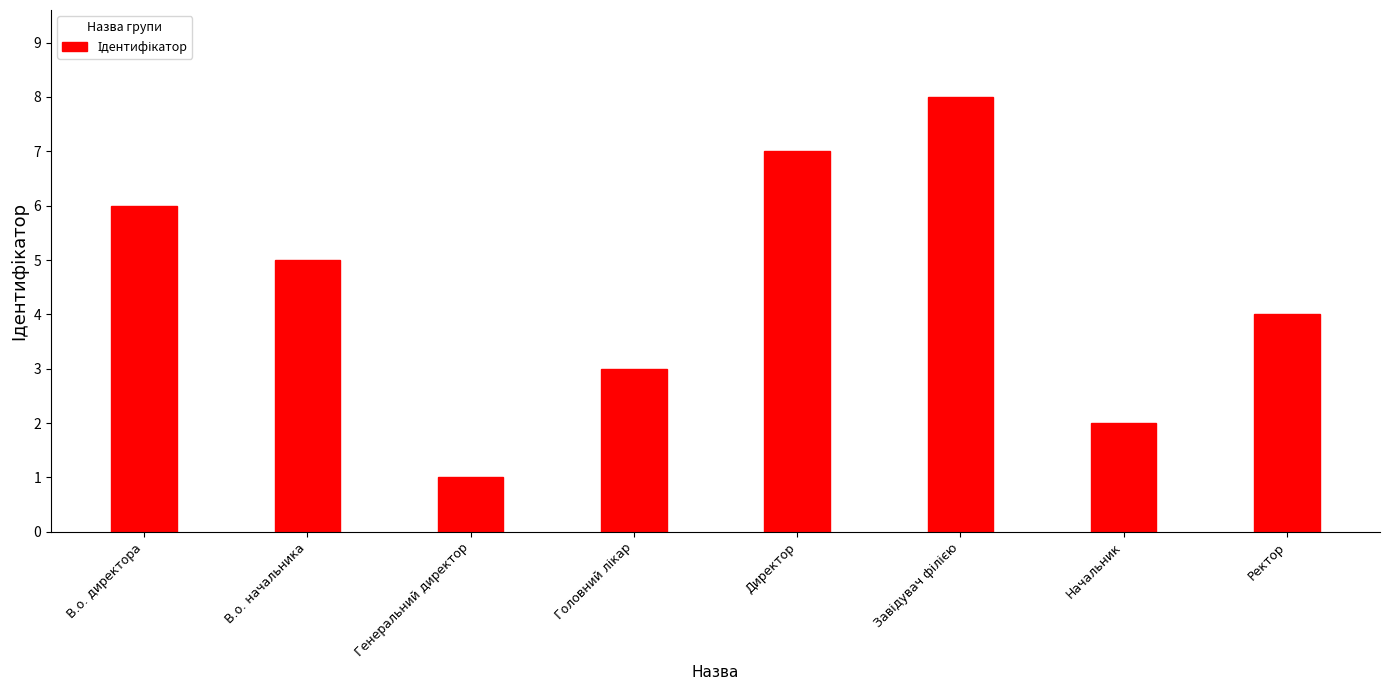

How many series are shown in this chart?

1